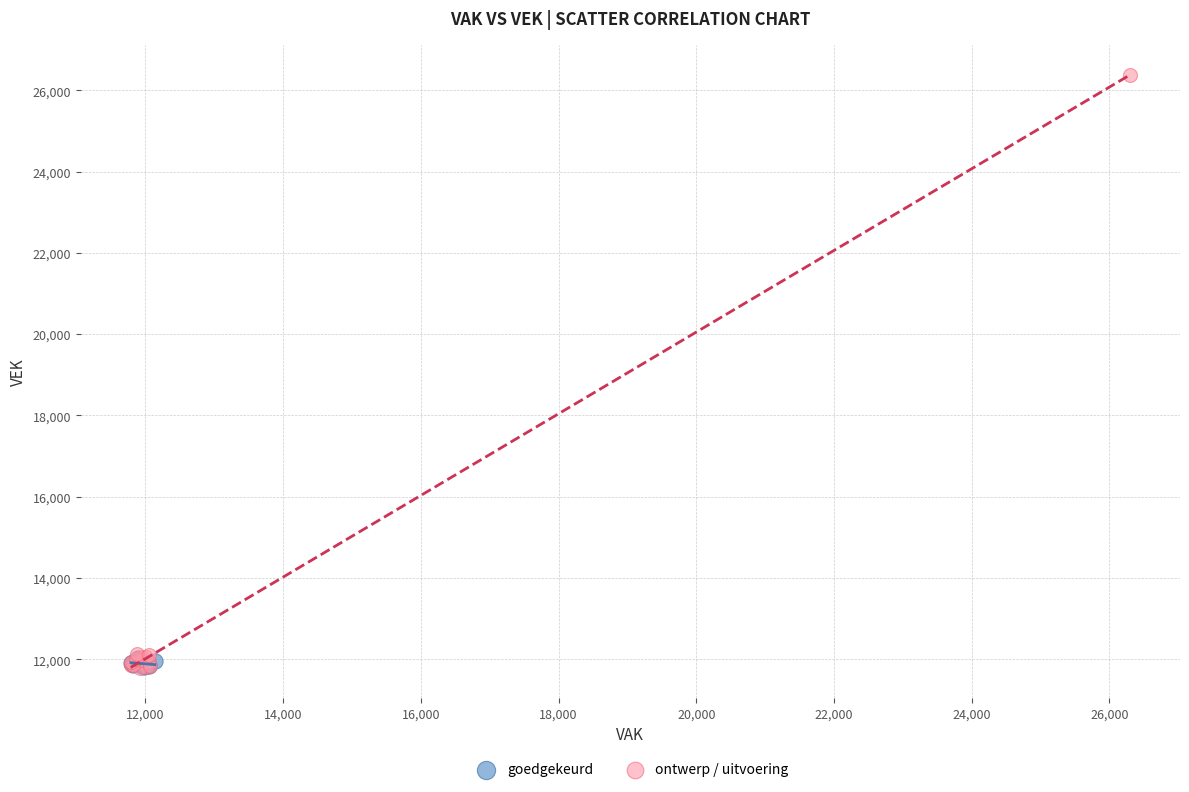

Which series contains the highest Y value?

ontwerp / uitvoering